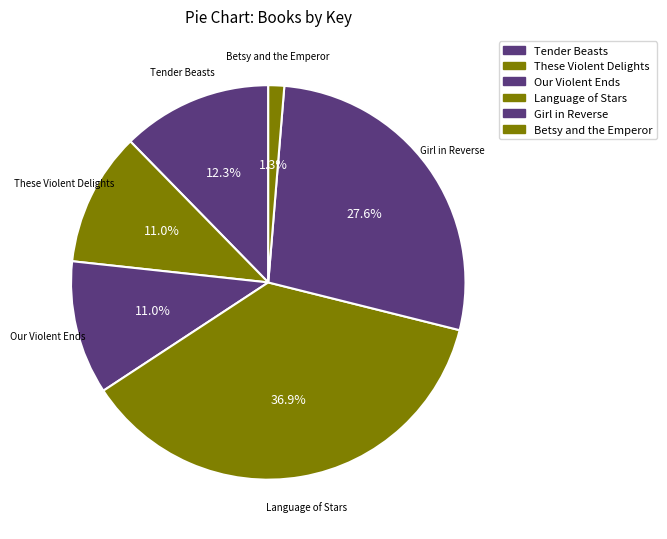

Is Tender Beasts the majority of the pie?

No